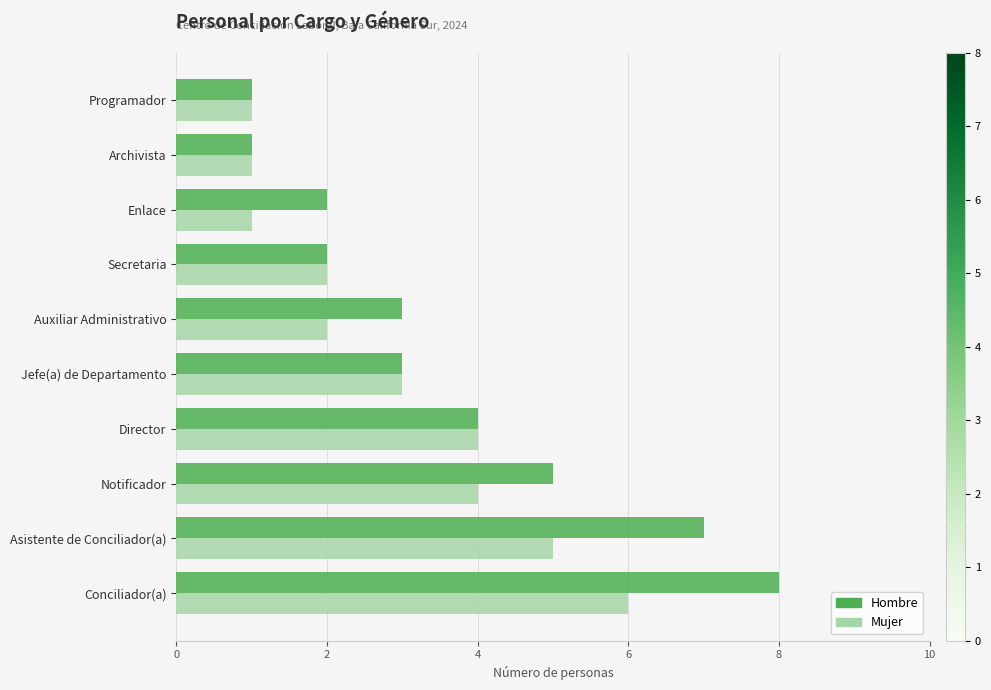

List the series in order of their peak value, highest first.

Hombre, Mujer